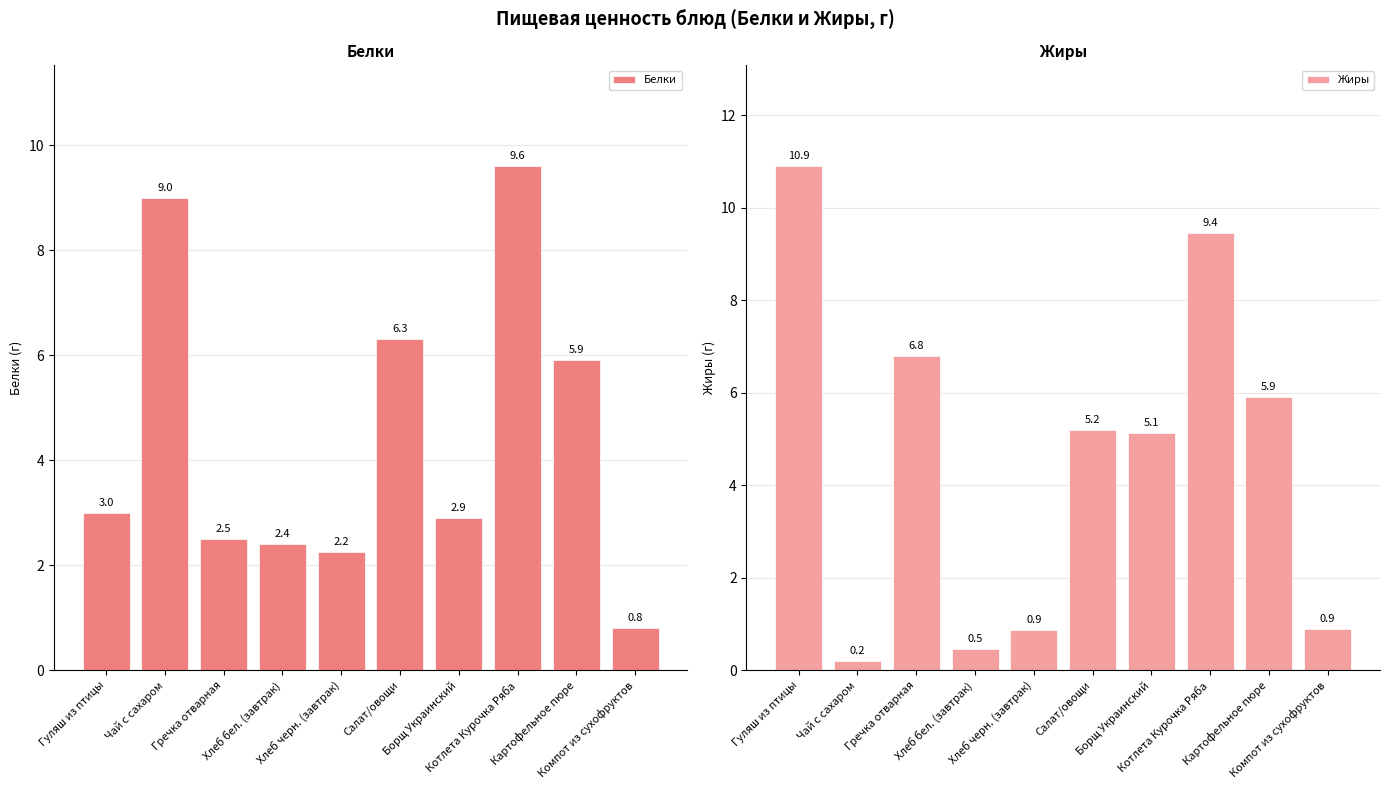

True or false: Белки has a value of 9.0 at Чай с сахаром.

True